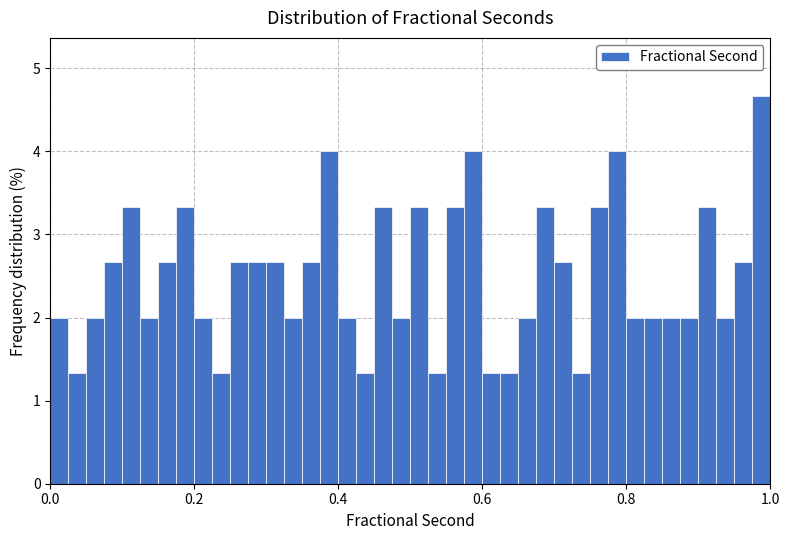

Read against the x-axis, roughly where is the centre of the tallest bar?

0.98